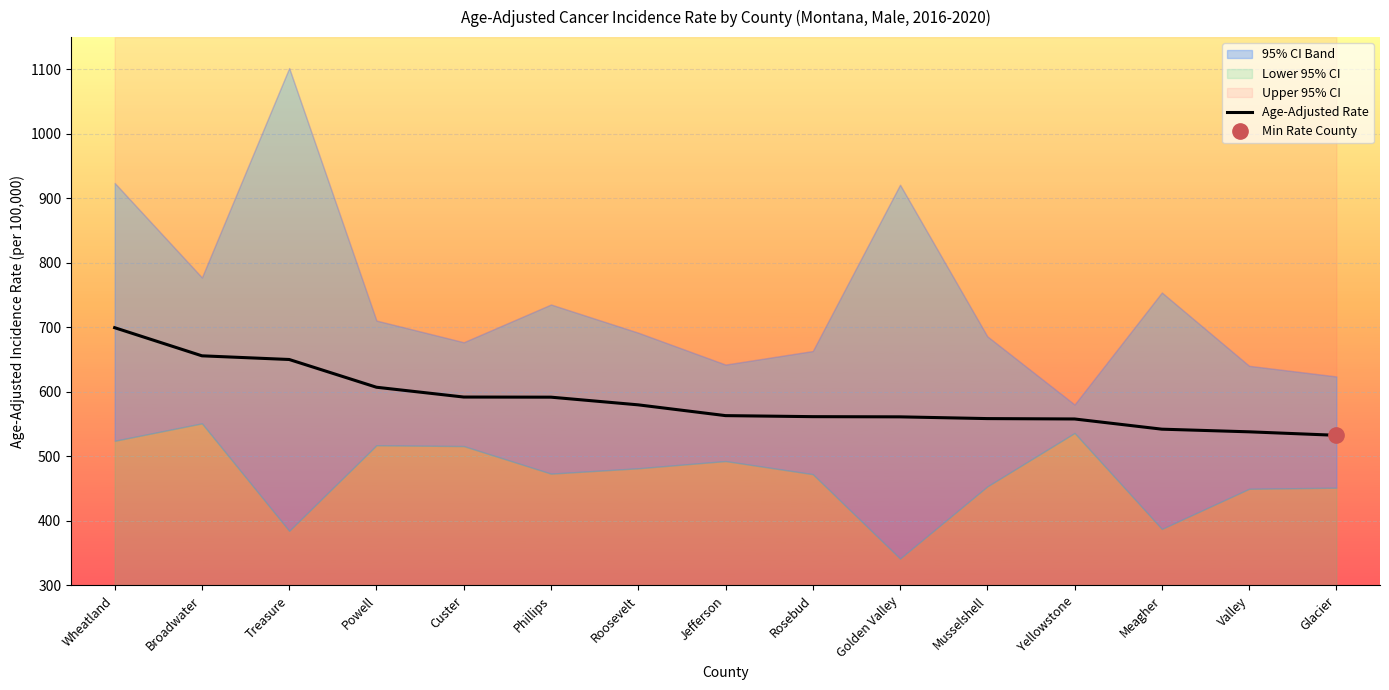

What is the sum of the values at Meagher and Broadwater?

1198.3